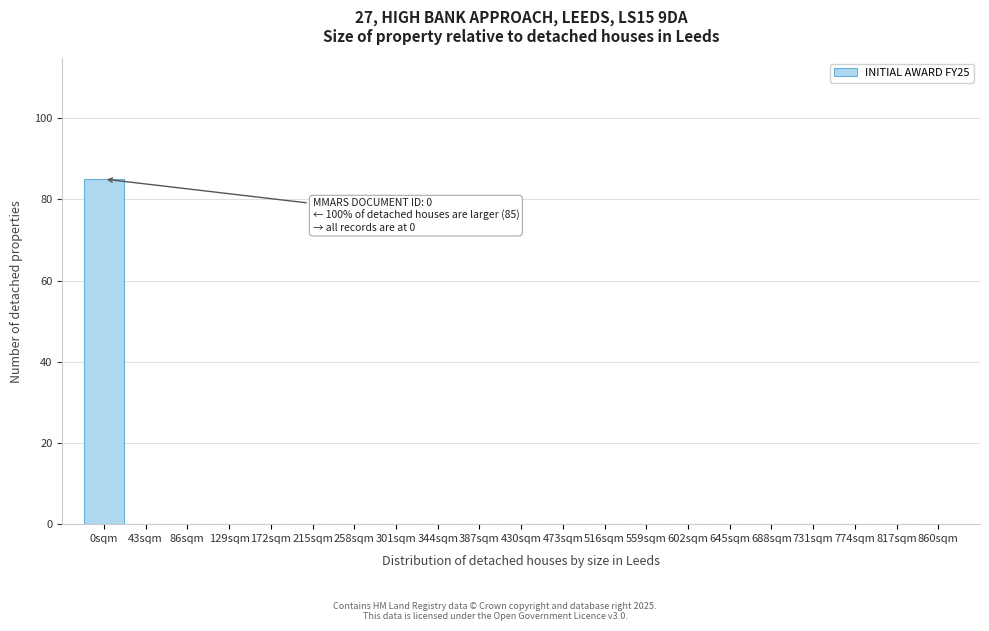

Reading left to right, list all the values displayed in this chart.

0sqm=85	43sqm=0	86sqm=0	129sqm=0	172sqm=0	215sqm=0	258sqm=0	301sqm=0	344sqm=0	387sqm=0	430sqm=0	473sqm=0	516sqm=0	559sqm=0	602sqm=0	645sqm=0	688sqm=0	731sqm=0	774sqm=0	817sqm=0